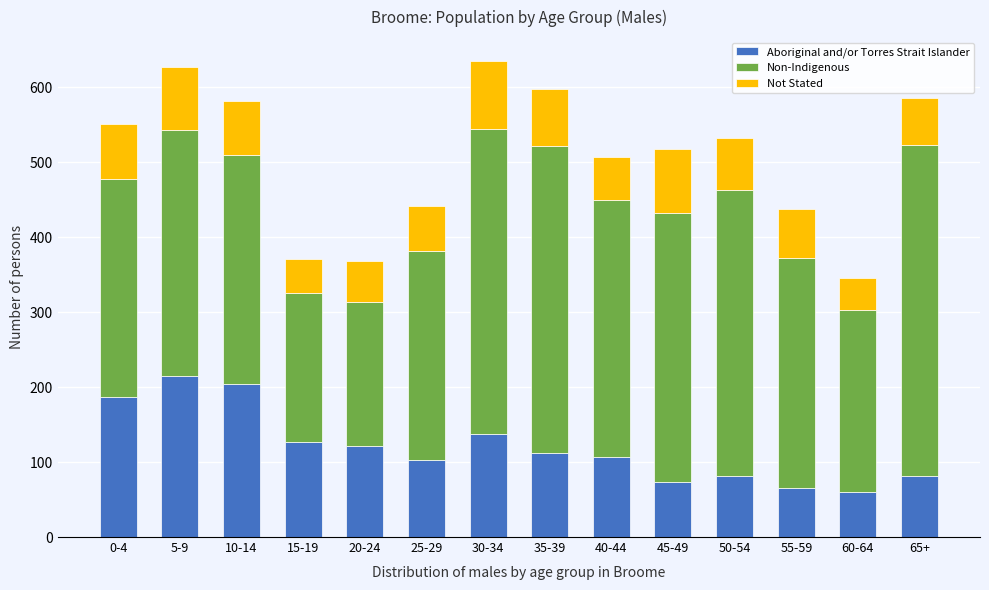

What is the minimum value for Aboriginal and/or Torres Strait Islander?

60